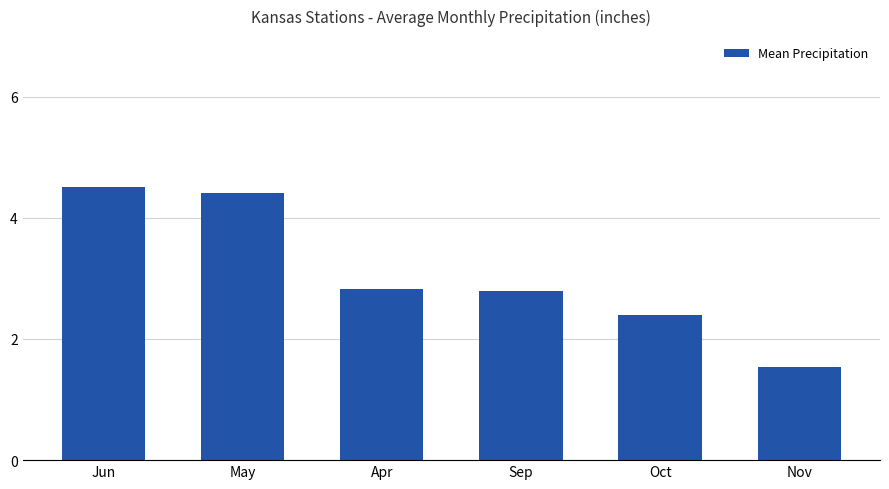

What is the minimum value shown in the chart?

1.5